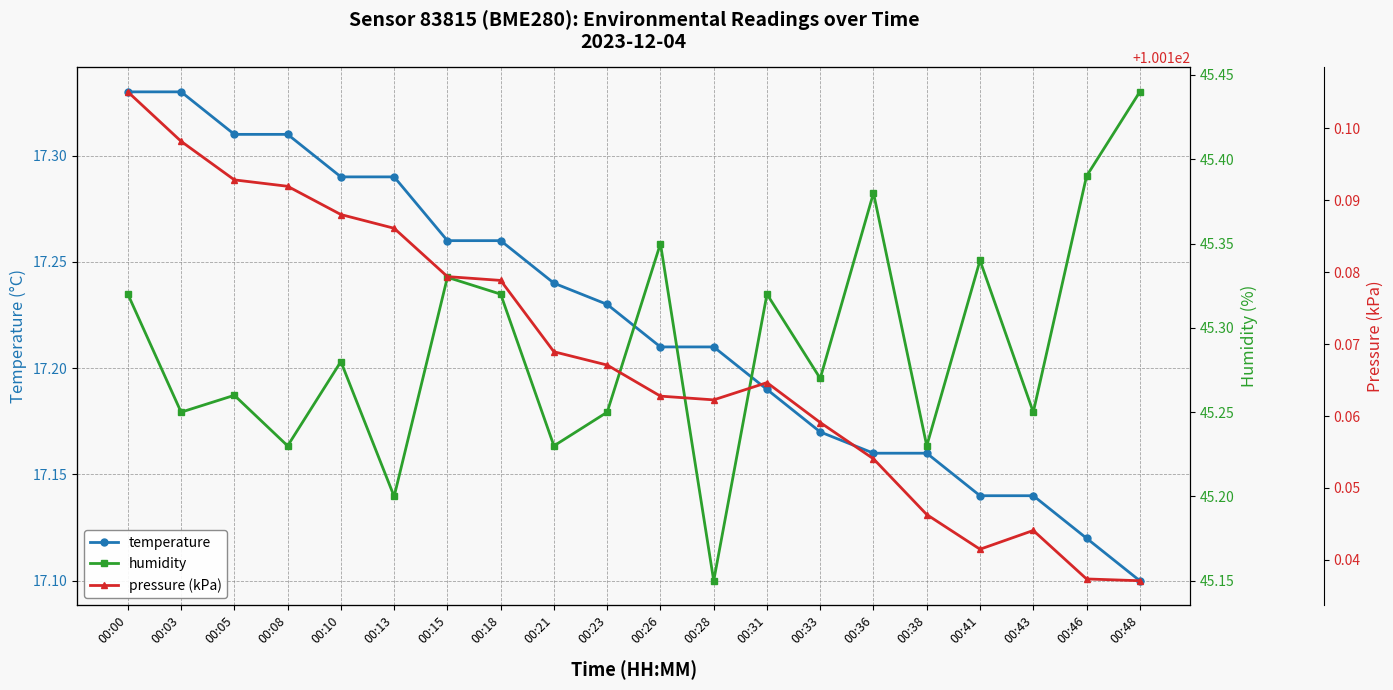

What is the value of the pressure (kPa) point at the 1st from the left?

100.2